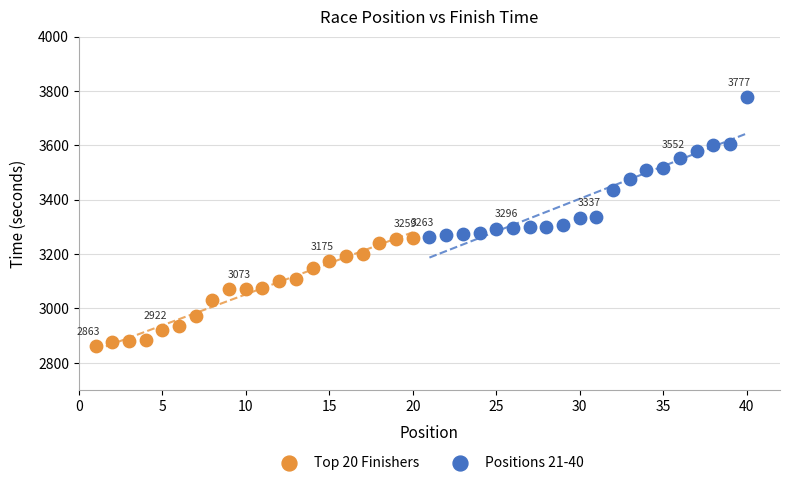

What are all the series names shown in the legend?

Top 20 Finishers, Positions 21-40